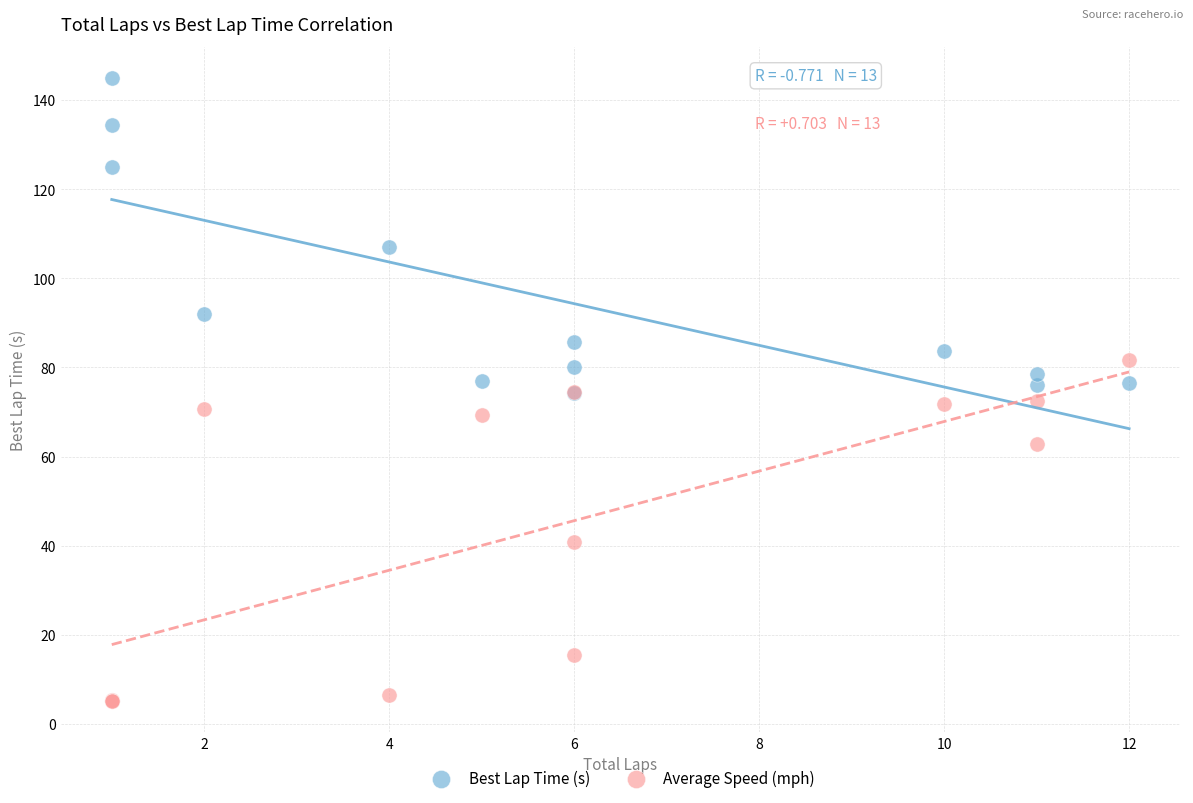

In the Average Speed (mph) series, what Y value is closest to 43?

40.8